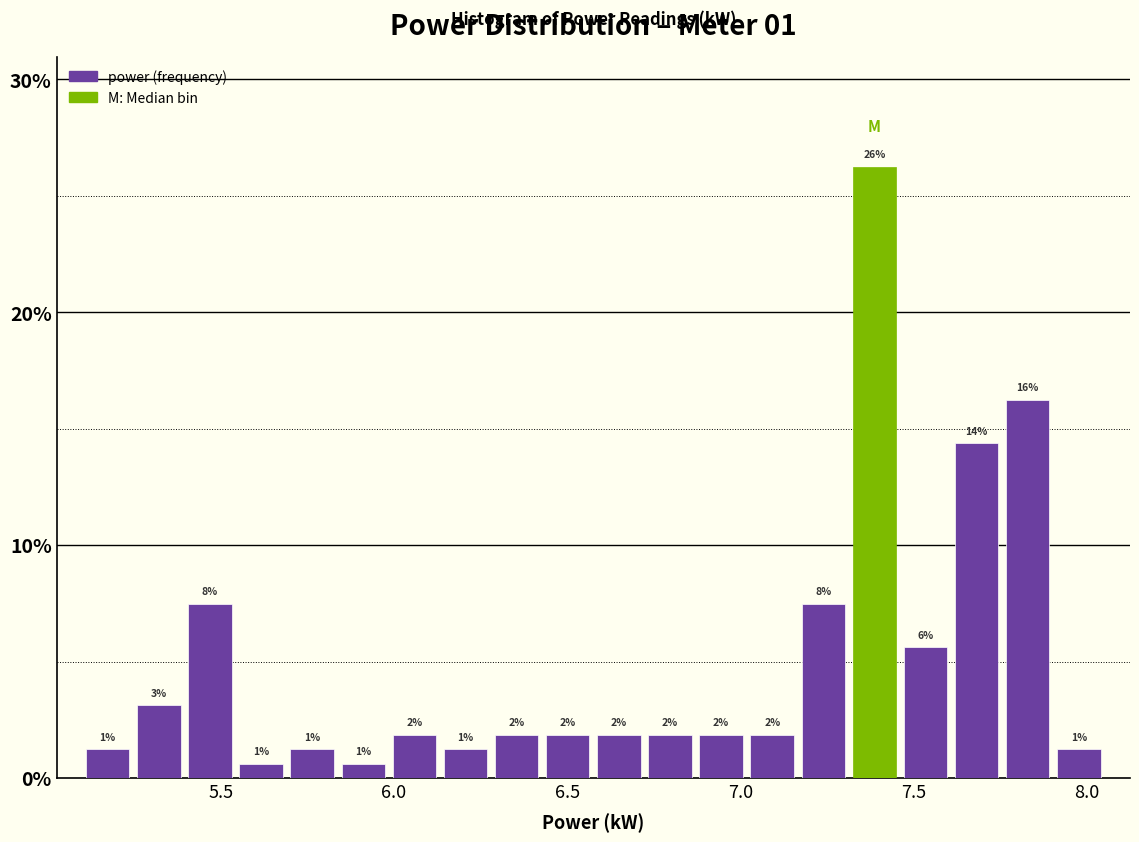

Around what value on the x-axis is the tallest bar? Give the approximate position of its centre, as read against the axis.

7.40